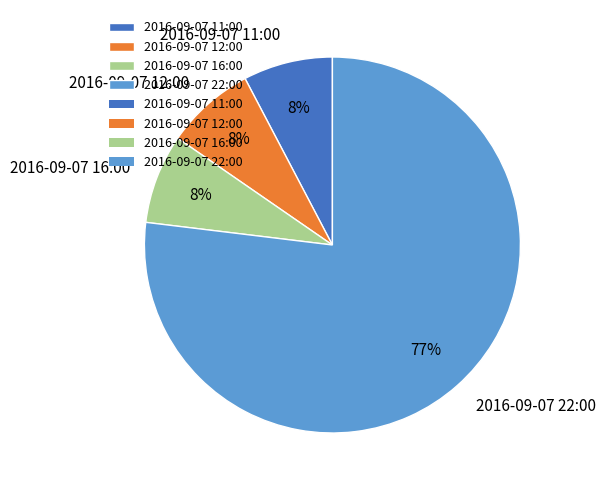

To the nearest percent, what is the average slice percentage?

25%